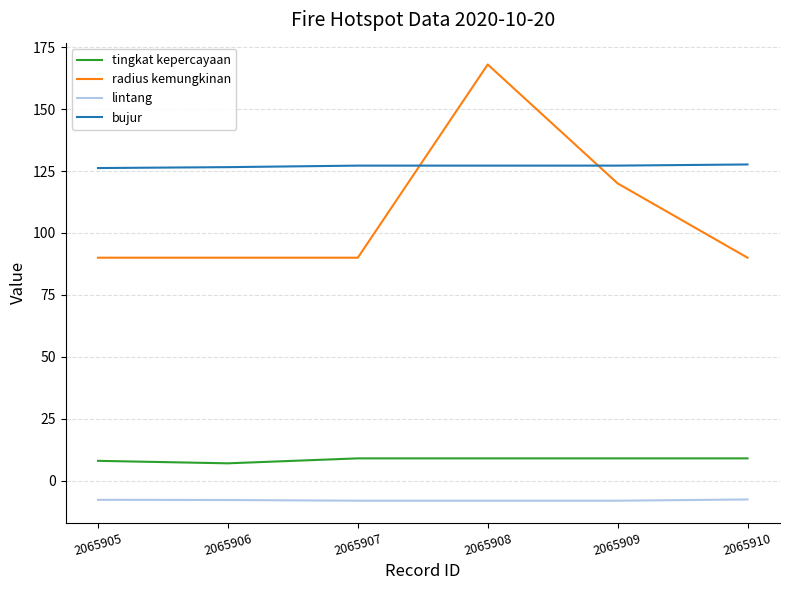

What is the maximum value shown in the chart?

168.0